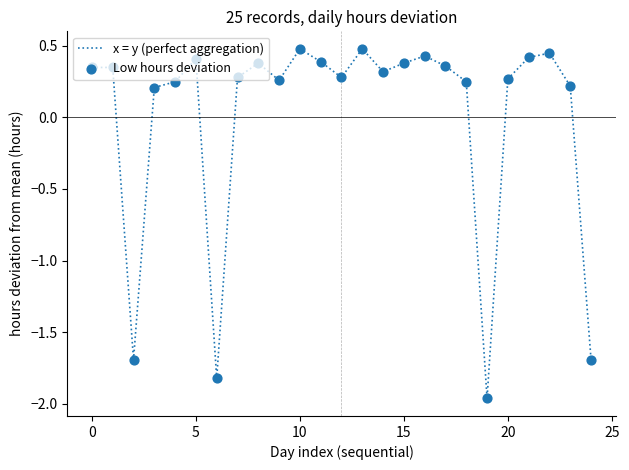

What is the maximum value shown in the chart?

0.5